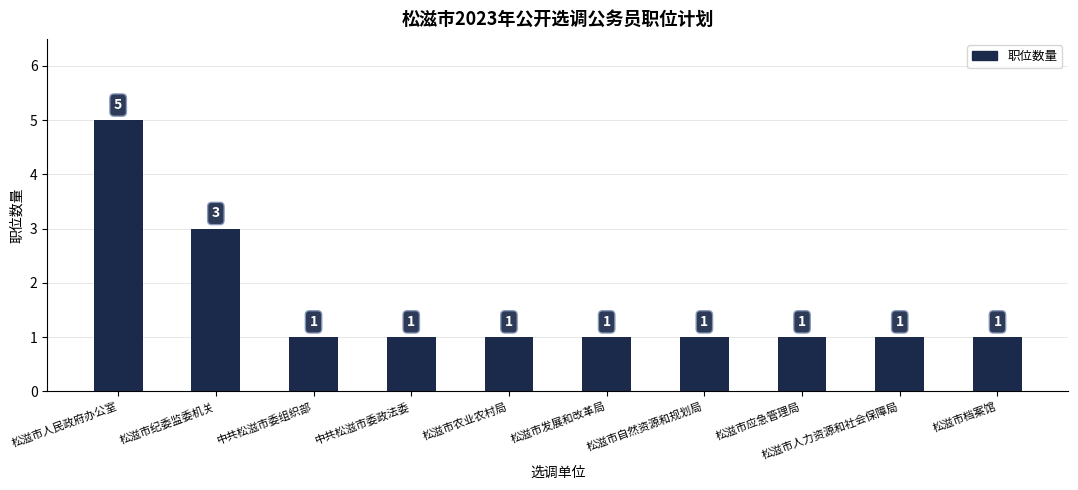

Which has a higher value, 松滋市发展和改革局 or 松滋市纪委监委机关?

松滋市纪委监委机关